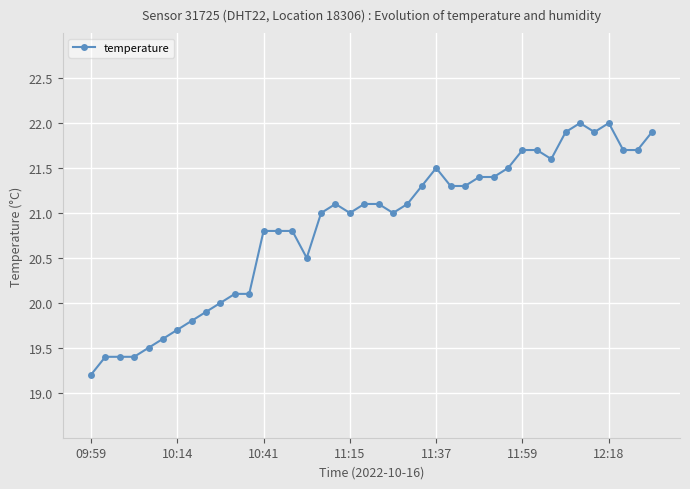

True or false: the data has more than 0 interior local peaks.

True